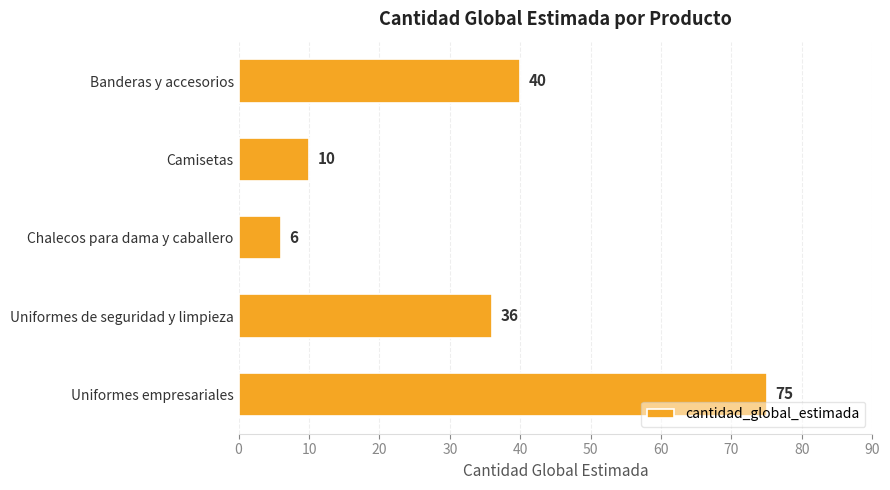

List the labels in order of value, smallest first.

Chalecos para dama y caballero, Camisetas, Uniformes de seguridad y limpieza, Banderas y accesorios, Uniformes empresariales